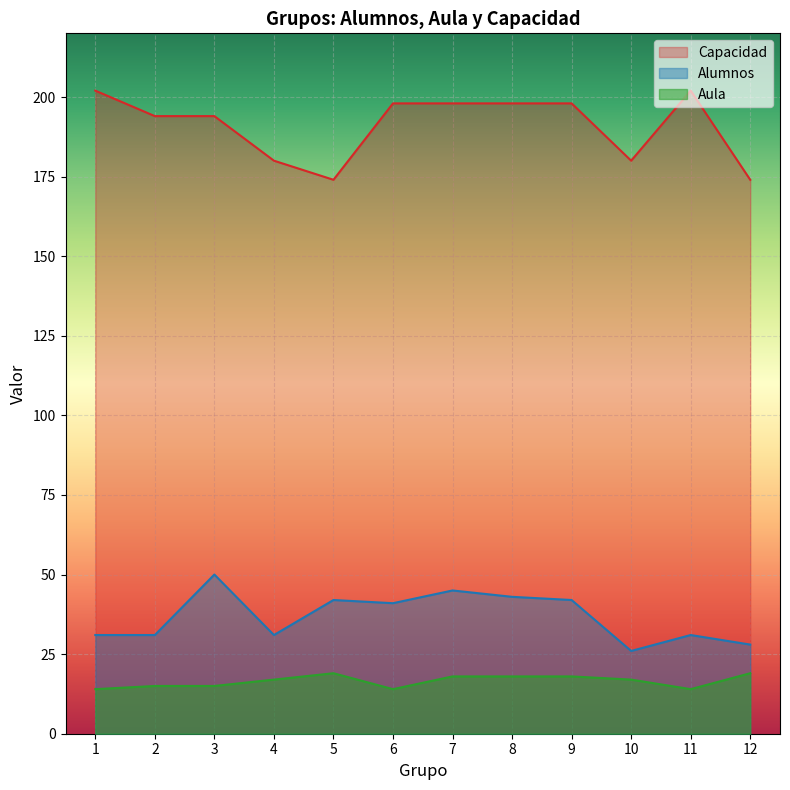

At which category is the sum across all series the highest?

7